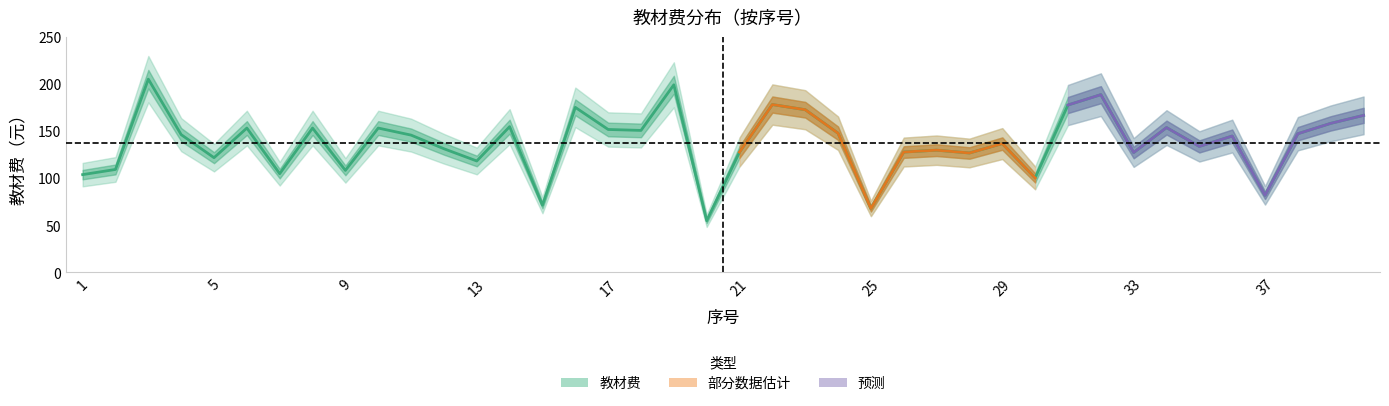

Is this an area chart (filled region under the line)?

No